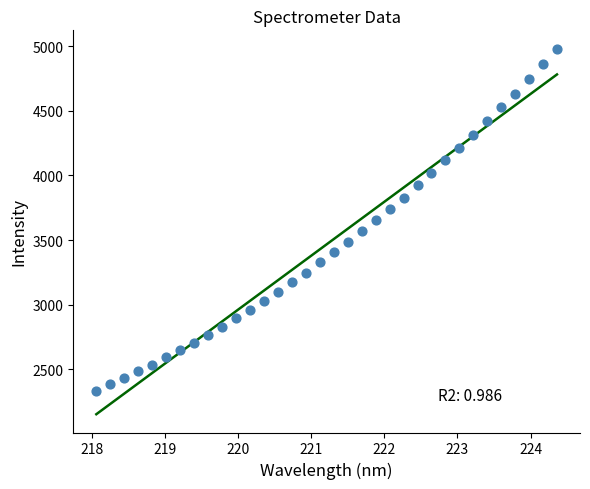

What is the range of Y values (max minus min)?

2649.0